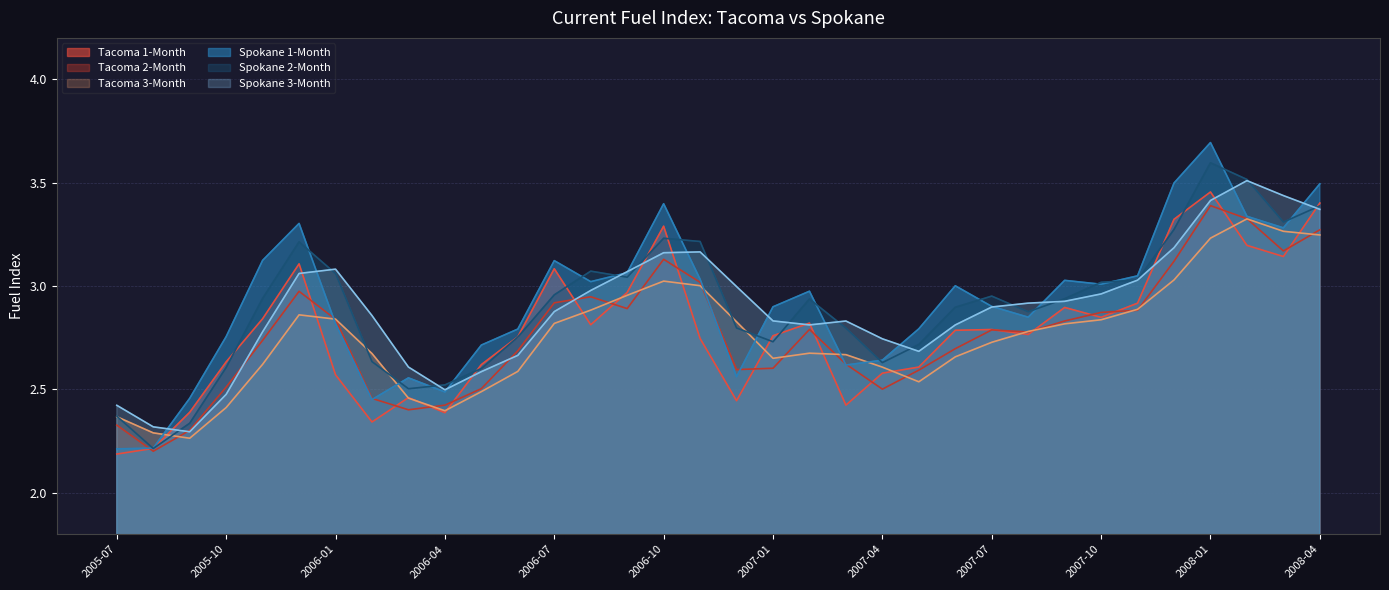

At which label is Tacoma 1-Month closest to 2?

2005-07